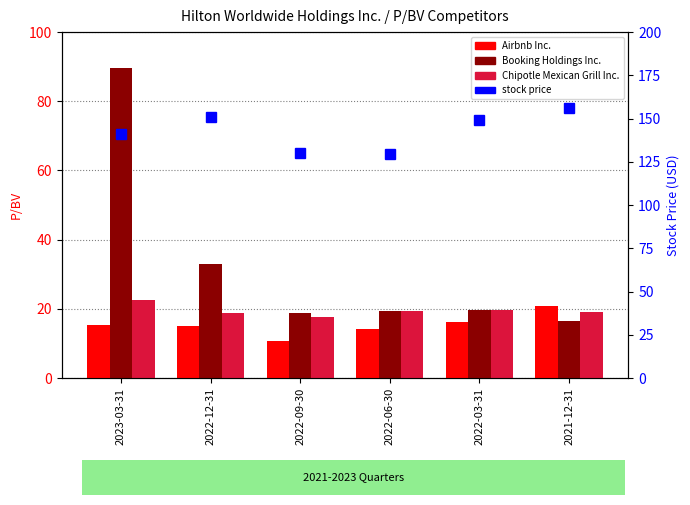

Rank the series by their maximum value, from lowest to highest.

Airbnb Inc., Chipotle Mexican Grill Inc., Booking Holdings Inc., stock price